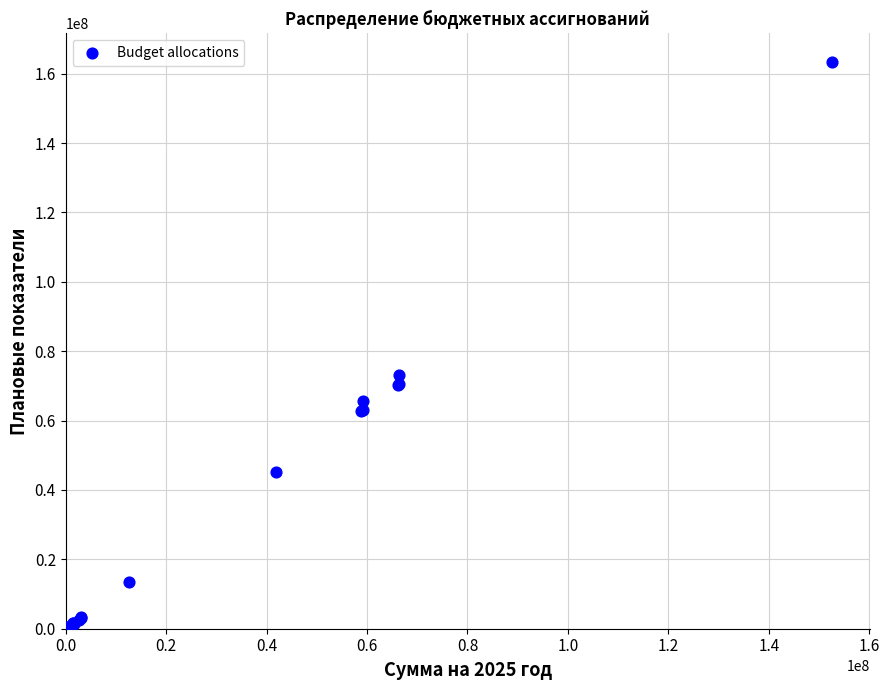

What Y value in the scatter plot is closest to 81735401?

73212104.1